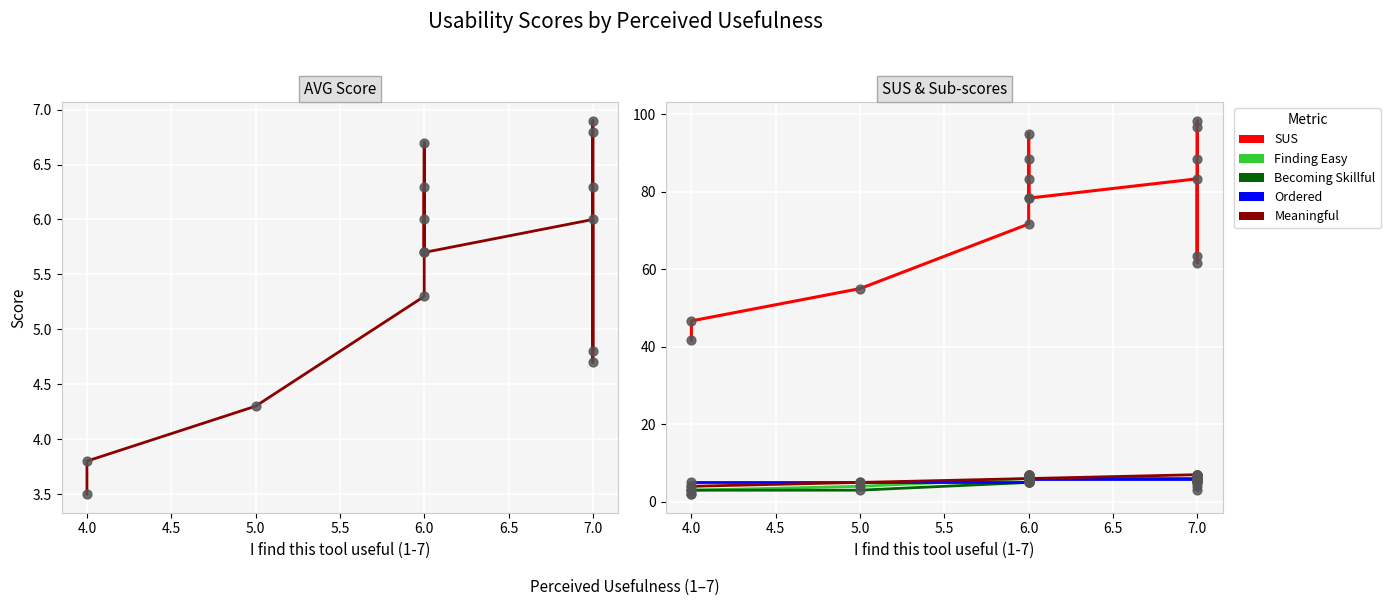

Is the value of AVG at 7.0 greater than the value of Meaningful at 6.0?

No